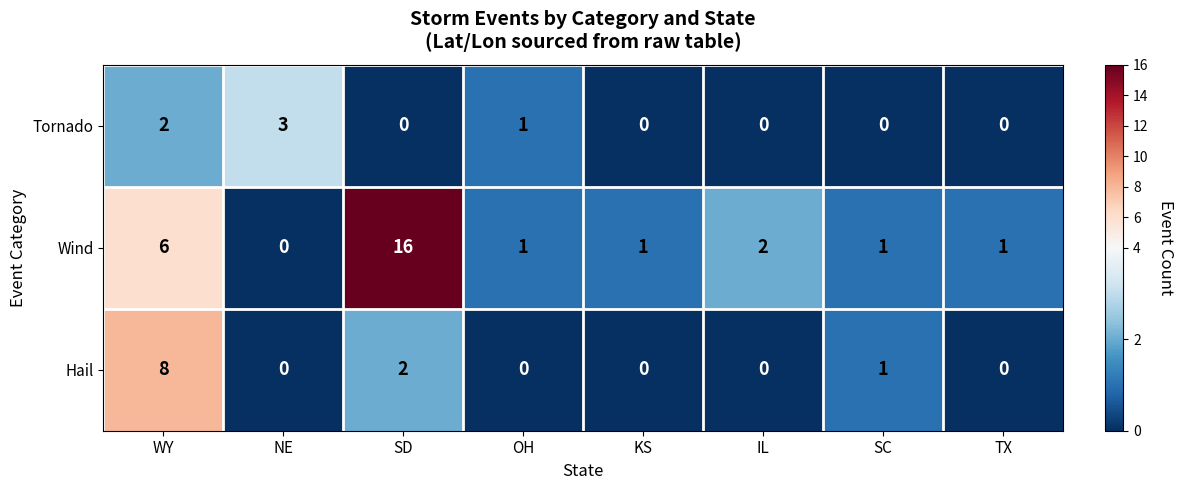

The Tornado series shows -1 at SC. True or false?

False